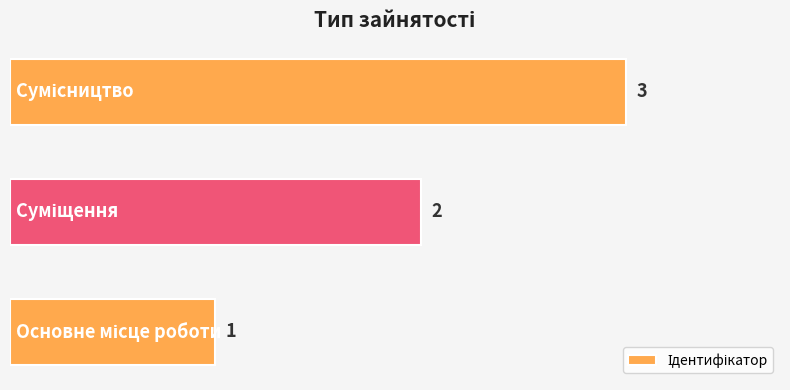

What is the sum of all values?

6